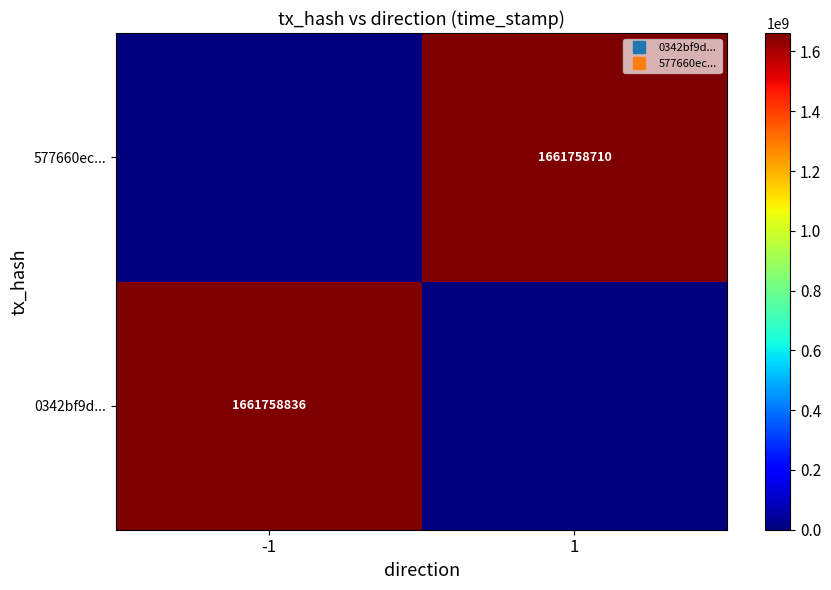

Is it true that 577660ec... equals 0 at -1?

True